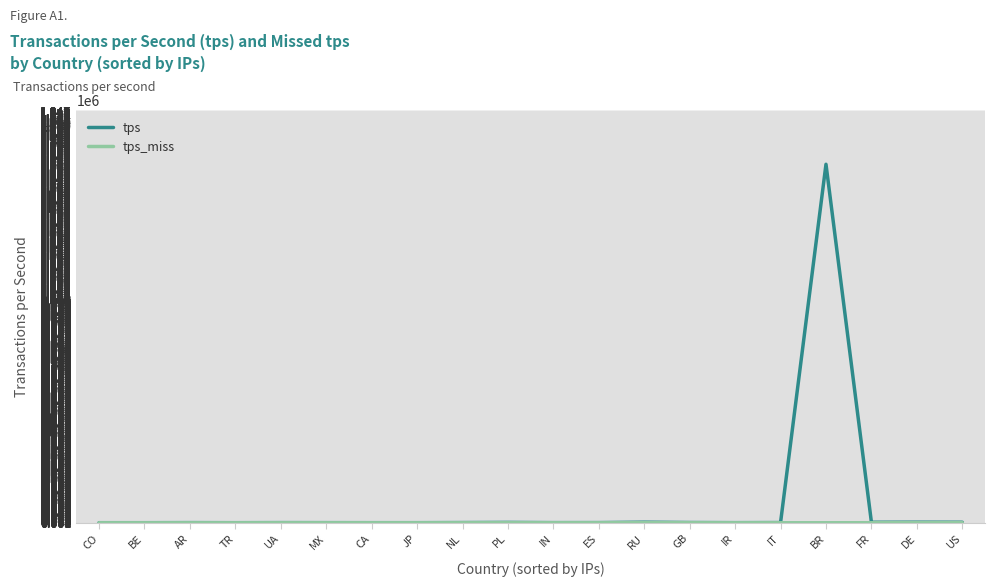

What is the maximum value for tps?

1607797.0